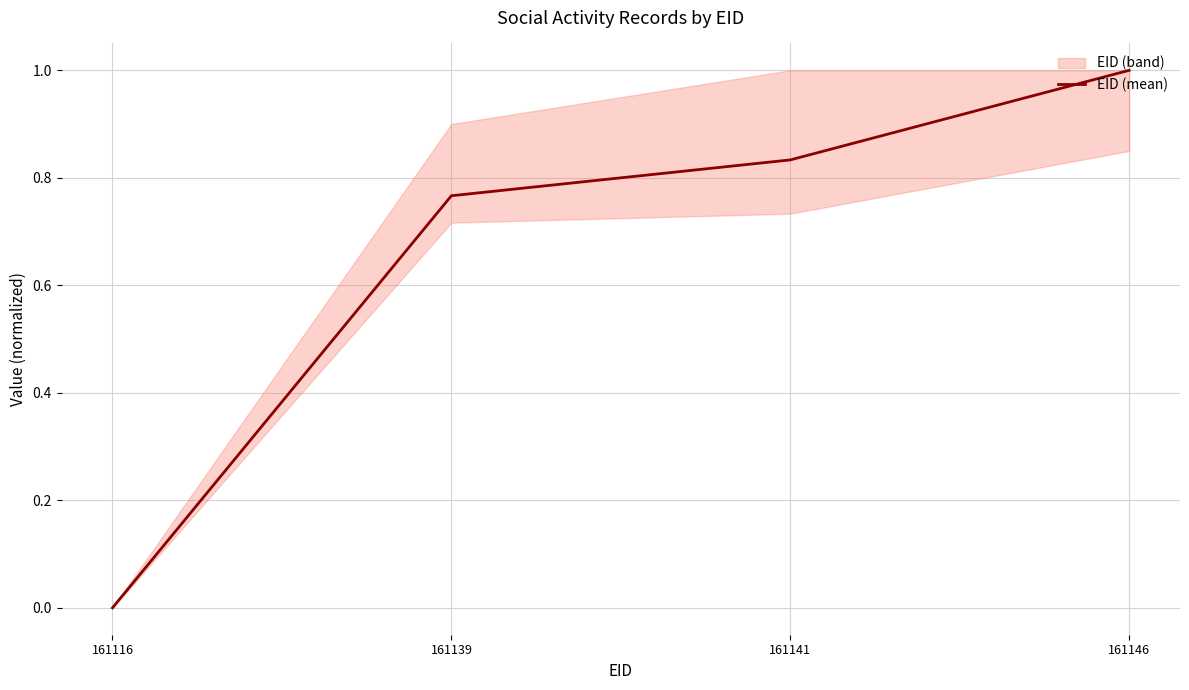

True or false: there are more than 1 points higher than both neighbors.

False